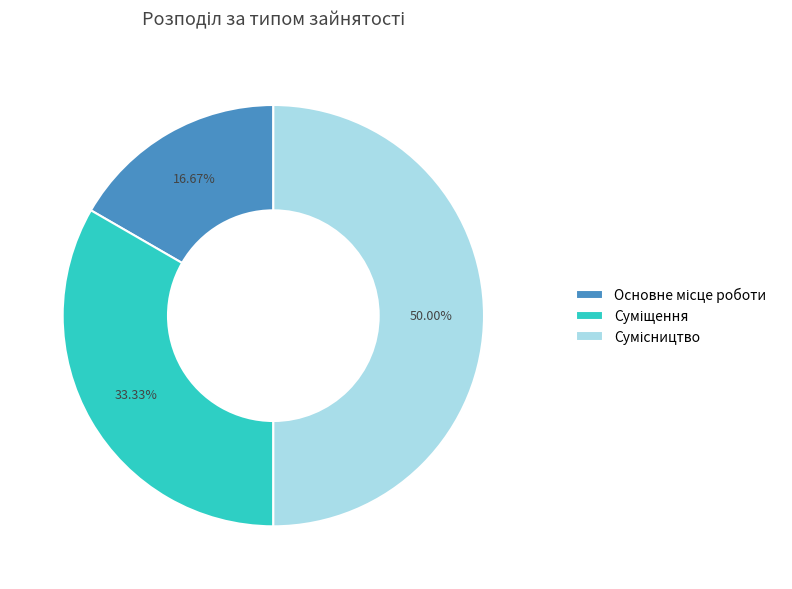

Count the number of slices in the pie.

3